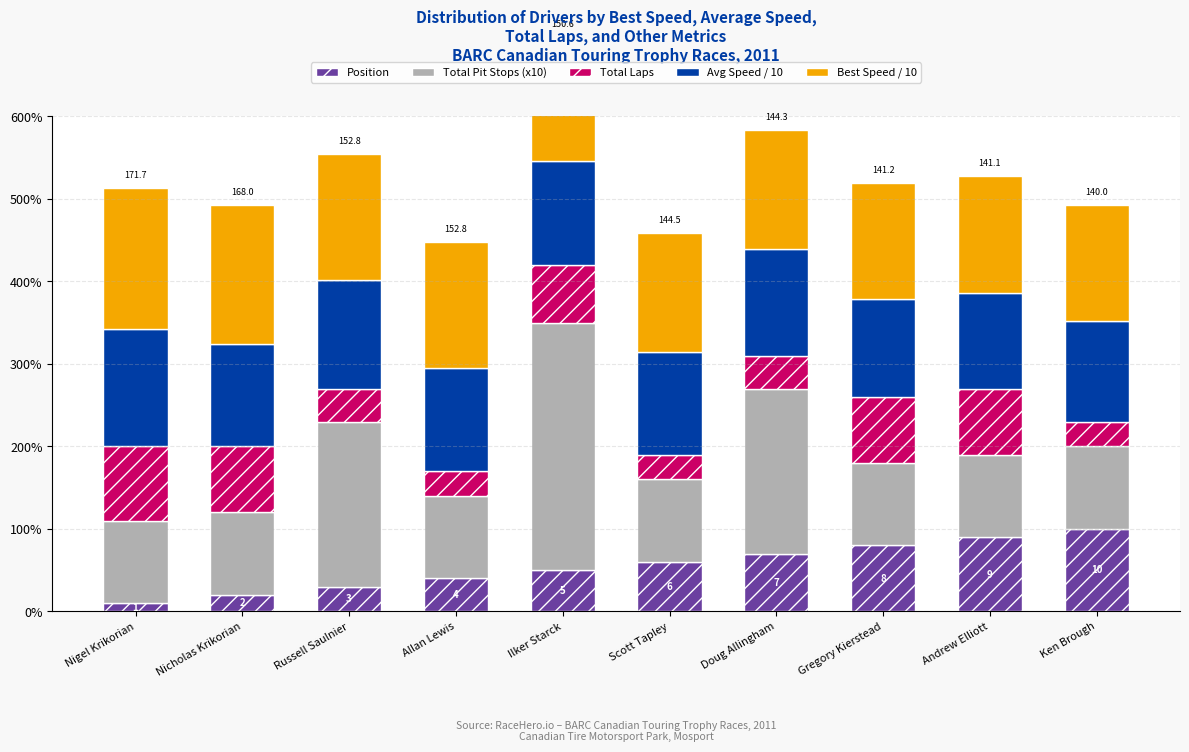

At which label does Position first exceed 6?

Doug Allingham